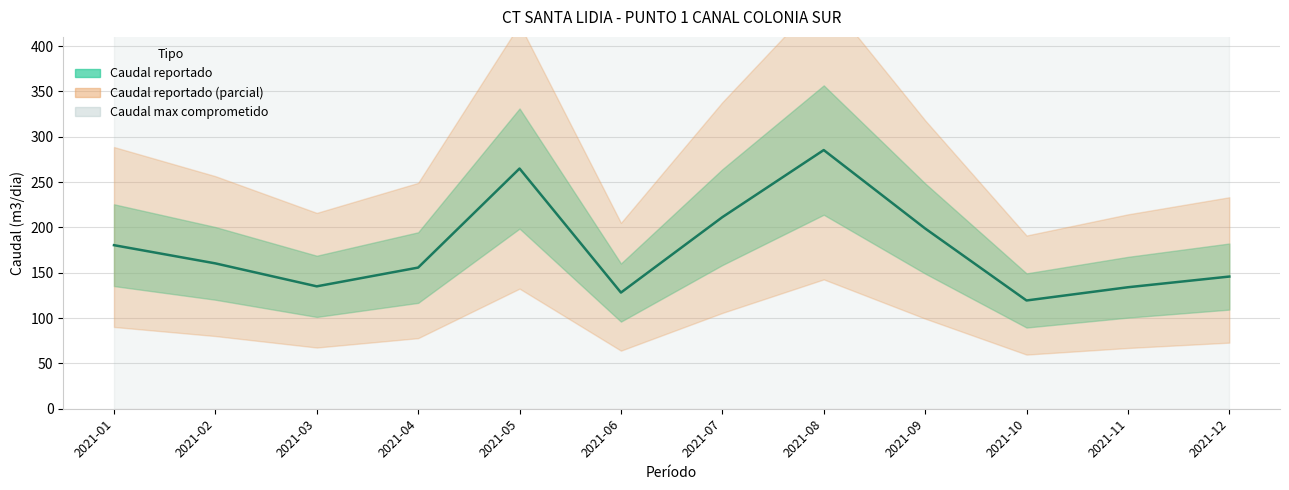

Reading right to left, what are all the values shown in this chart?

145.8	134.0	119.4	198.8	285.3	211.3	128.1	264.9	155.7	135.0	160.3	180.4